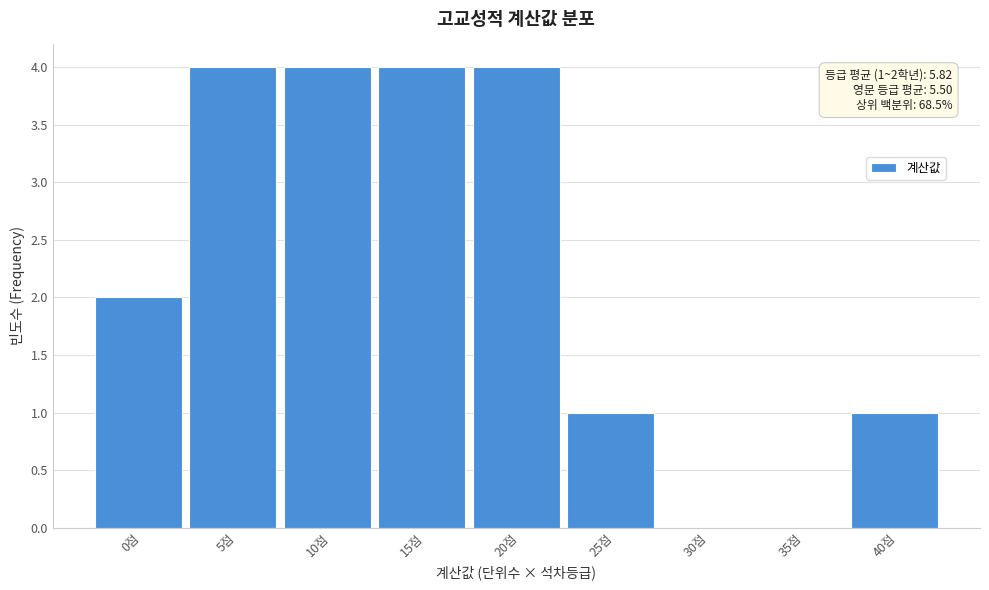

Reading left to right, transcribe all the data shown in this chart.

0점=2	5점=4	10점=4	15점=4	20점=4	25점=1	30점=0	35점=0	40점=1